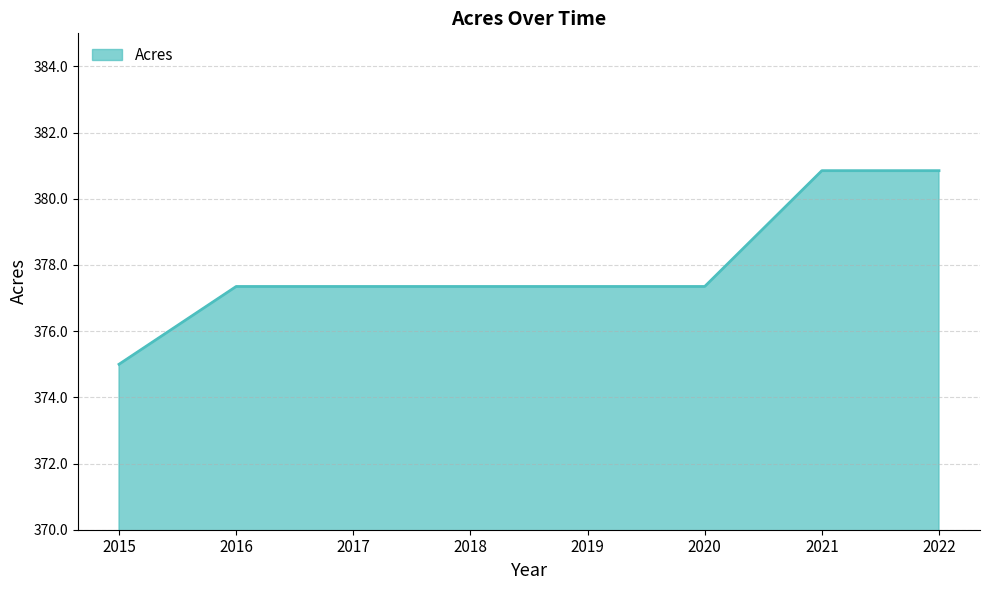

What is the sum of all values?

3023.5